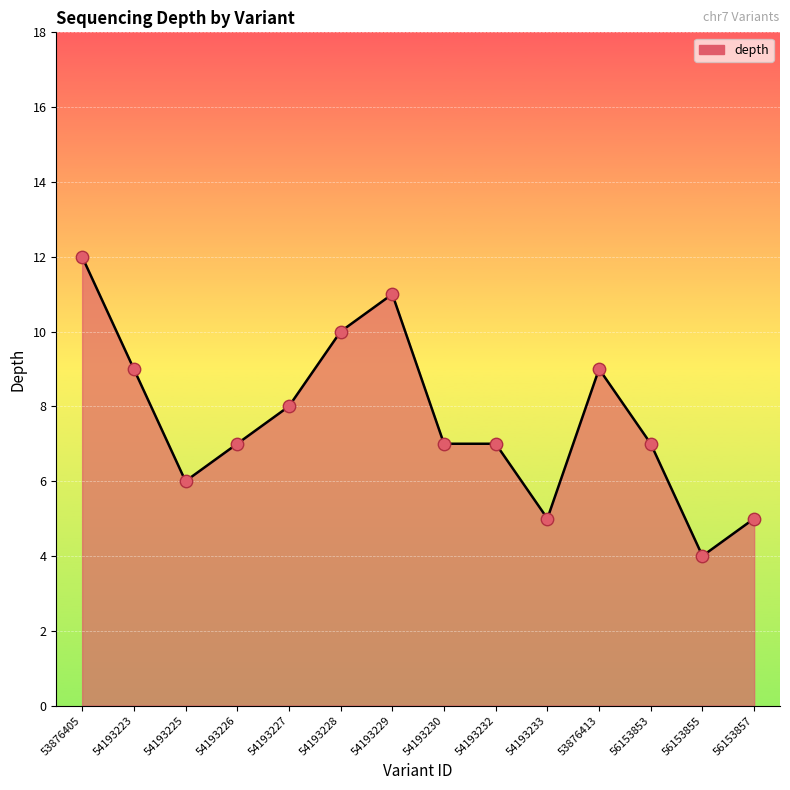

What is the change in value from 53876405 to 56153857?

-7